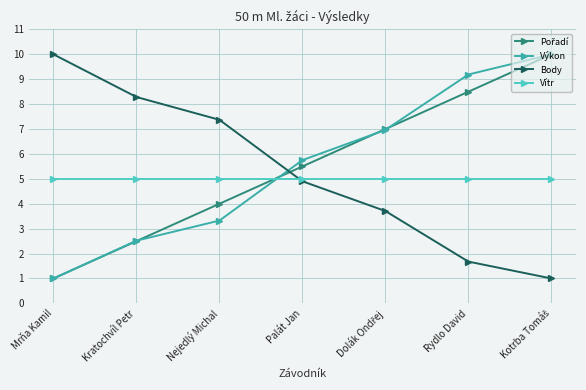

Does the chart display data point markers on the line(s)?

Yes